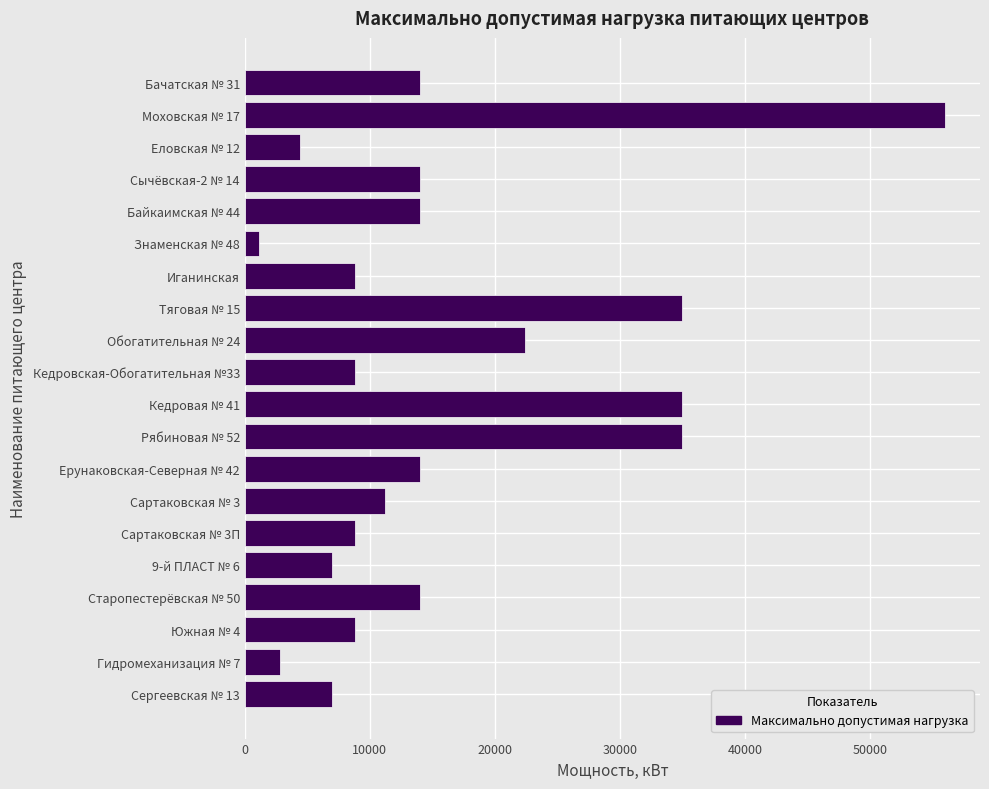

What is the smallest value displayed?

1120